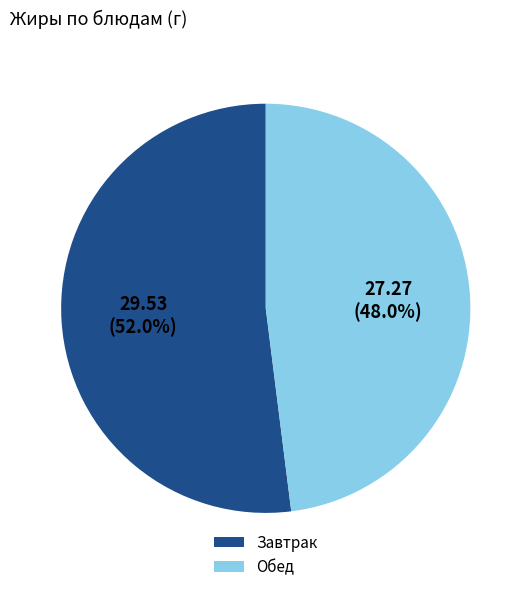

What is the largest slice in the pie chart?

Завтрак